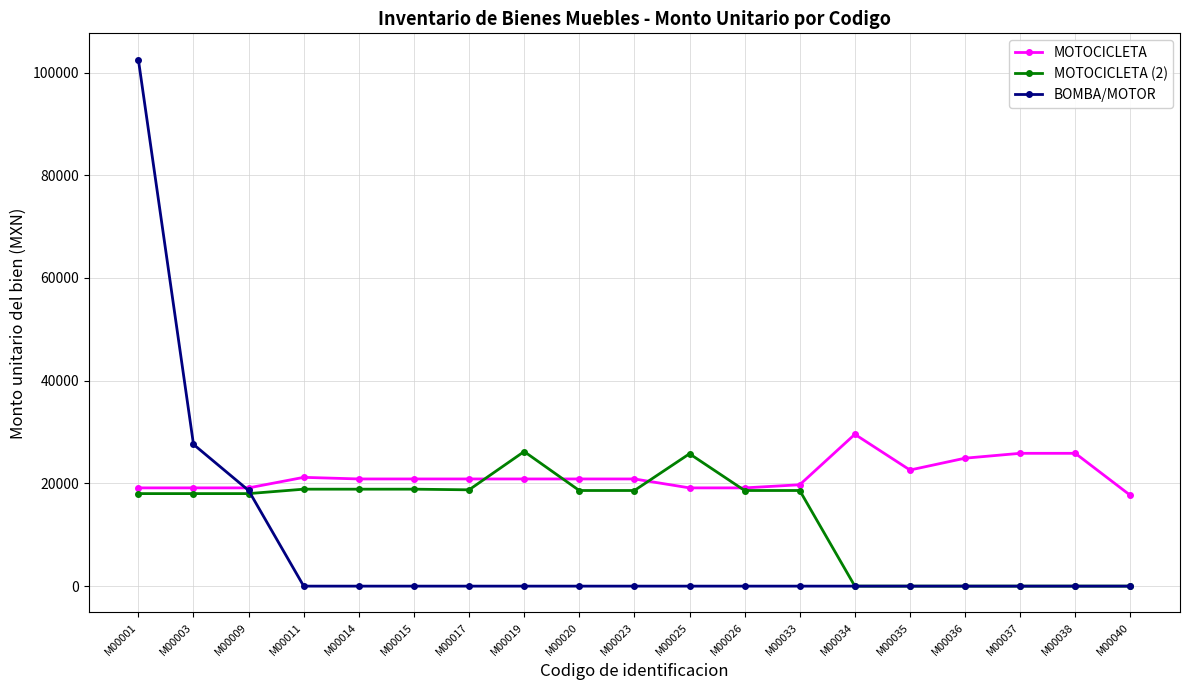

What is the highest value of the MOTOCICLETA (2) series?

26206.9